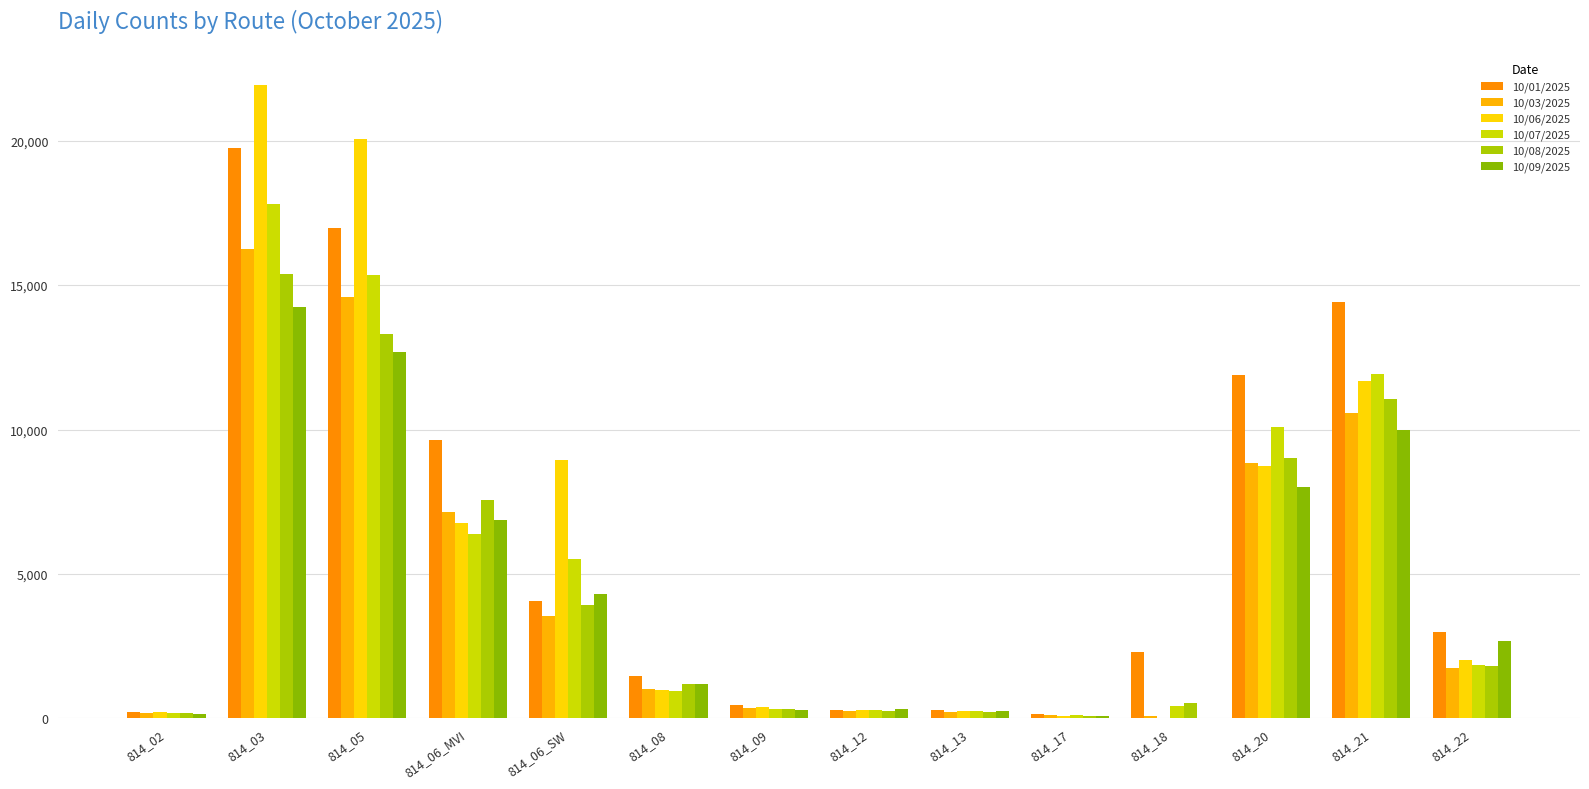

What is the label of the 7th bar from the right?

814_12